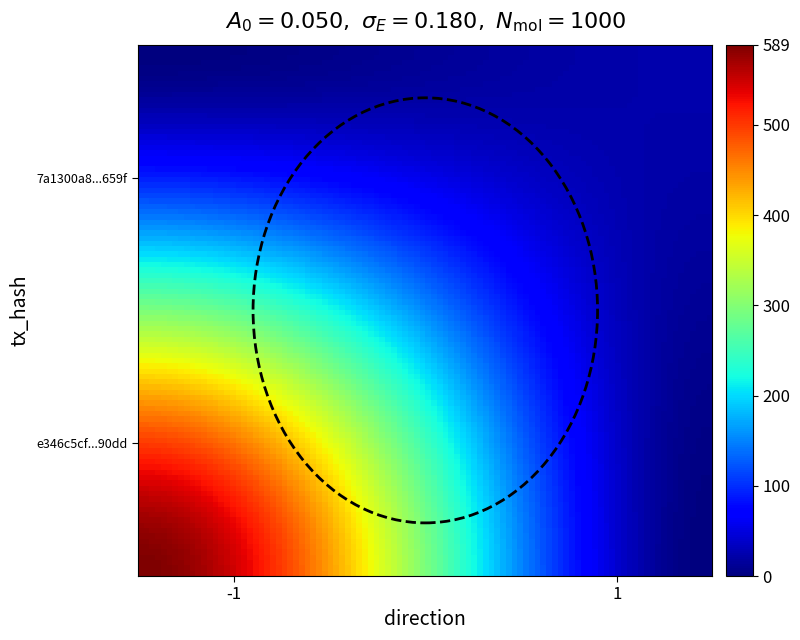

List the series in order of their peak value, highest first.

e346c5cf61303d158db9263665a9f97594290dd, 7a1300a86f1dbc3f4883d7924ca7cd166cd4659